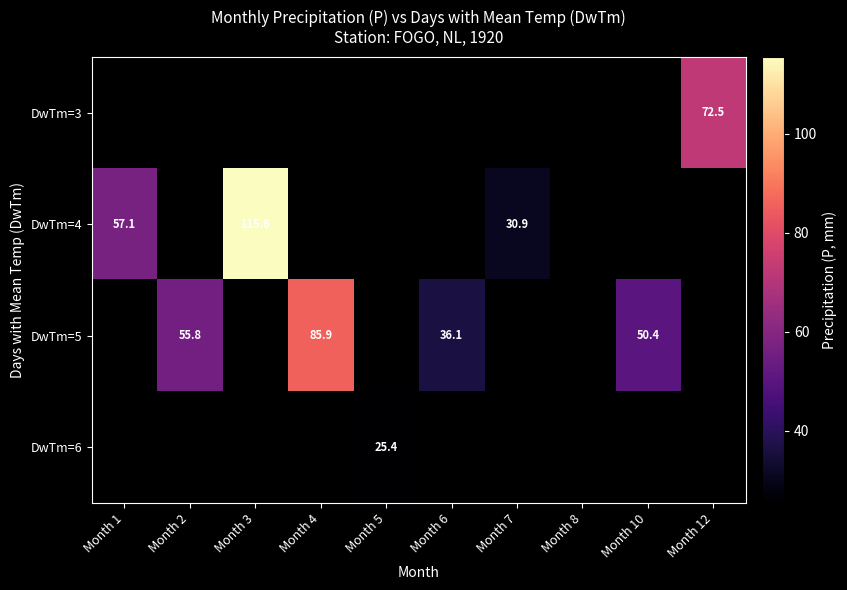

True or false: DwTm=5 has a value of 56.9 at Month 6.

False